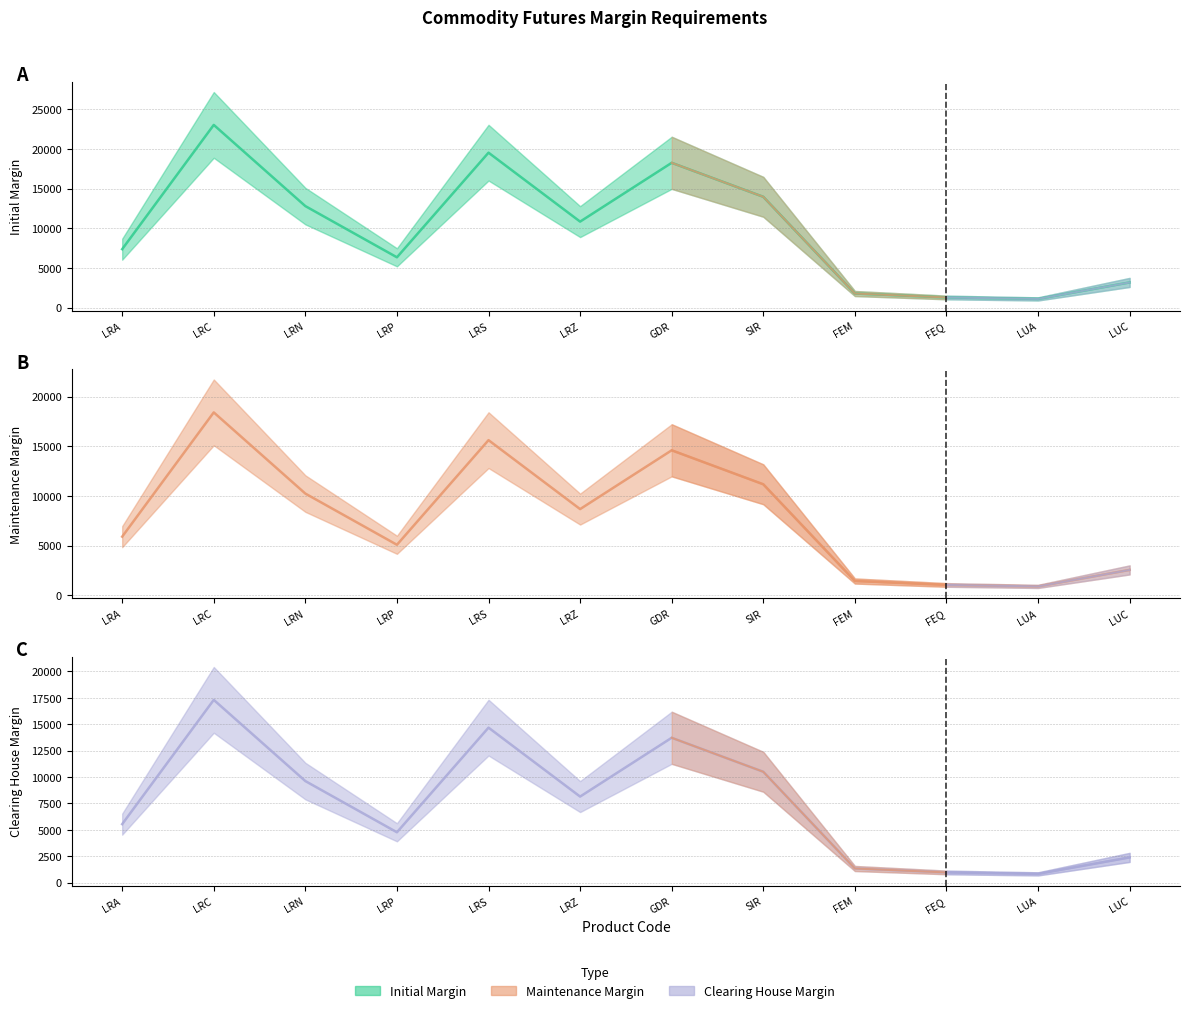

At which label is Initial Margin closest to 12062?

LRN